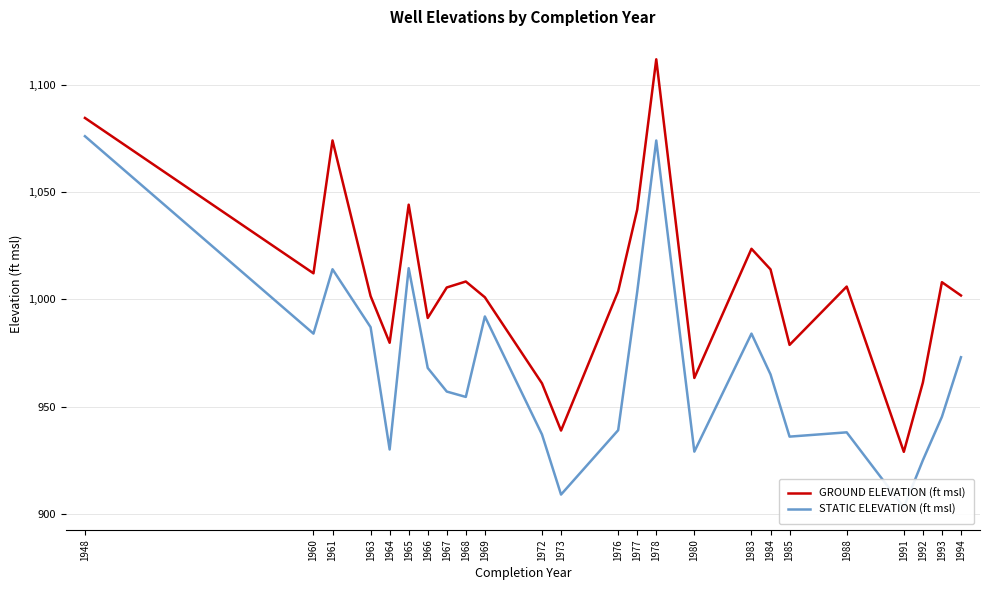

Where is GROUND ELEVATION (ft msl) nearest to the value 1020?

1983